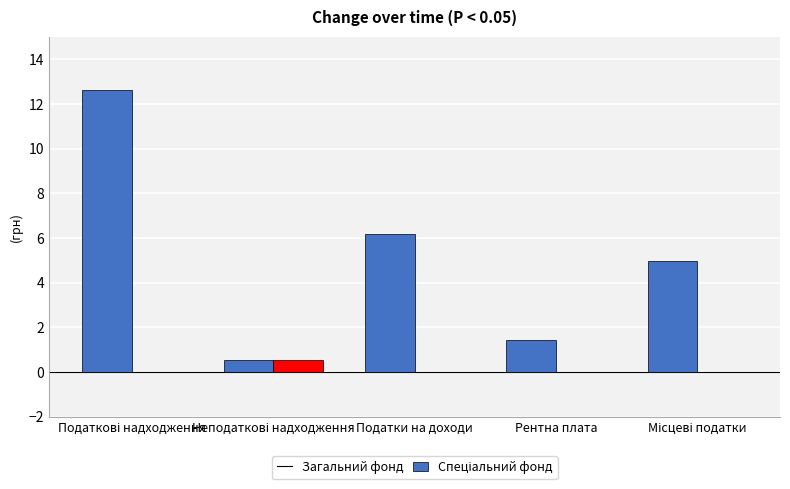

What is the sum of all Загальний фонд values?

25.8